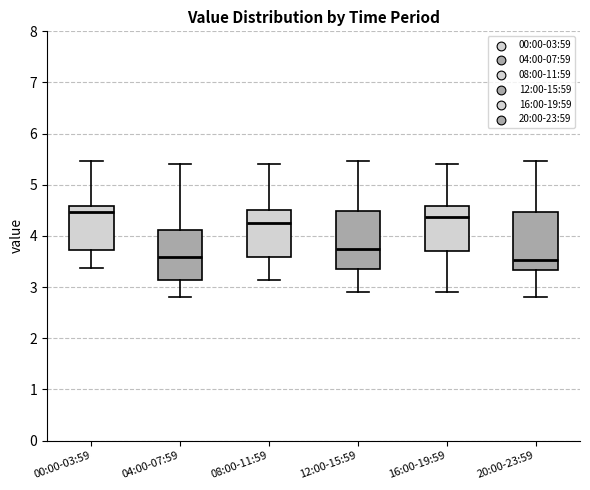

Where does the upper whisker of the box for 20:00-23:59 end on the y-axis? The values are not printed on the chart, so give them approximately, as read against the axis.

5.5